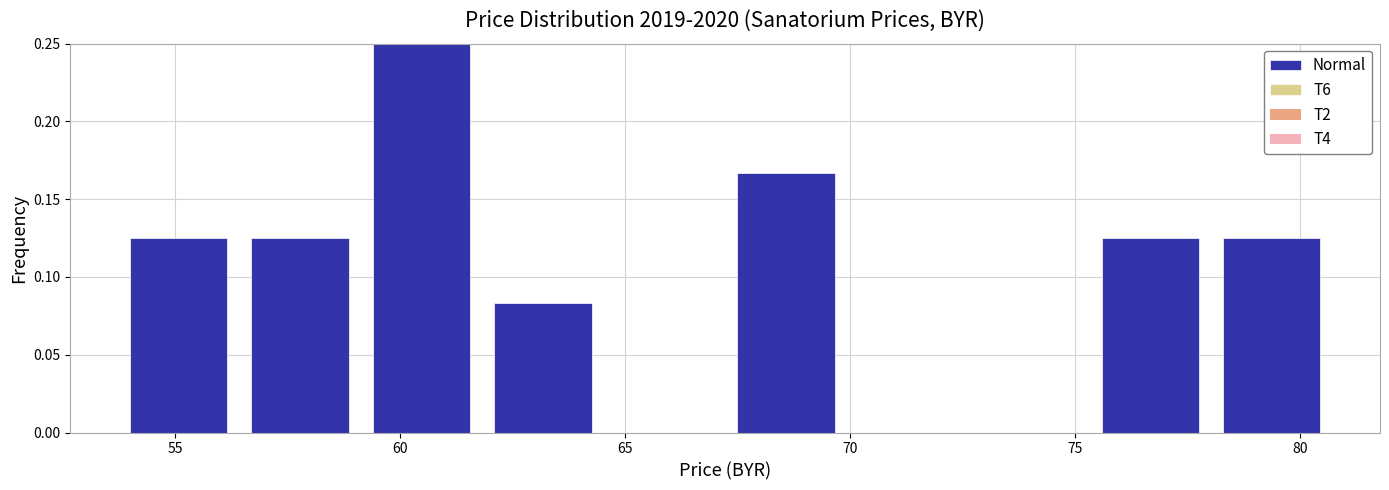

Reading left to right, list every bar in this chart as the range it spans on the x-axis followed by its height. Neither the bar edges nor the heights are printed on the chart, so give them approximately, as read against the axes.

54.0 to 56.7: 0.125
56.7 to 59.4: 0.125
59.4 to 62.1: 0.250
62.1 to 64.8: 0.085
64.8 to 67.5: 0
67.5 to 70.2: 0.165
70.2 to 72.9: 0
72.9 to 75.6: 0
75.6 to 78.3: 0.125
78.3 to 81.0: 0.125